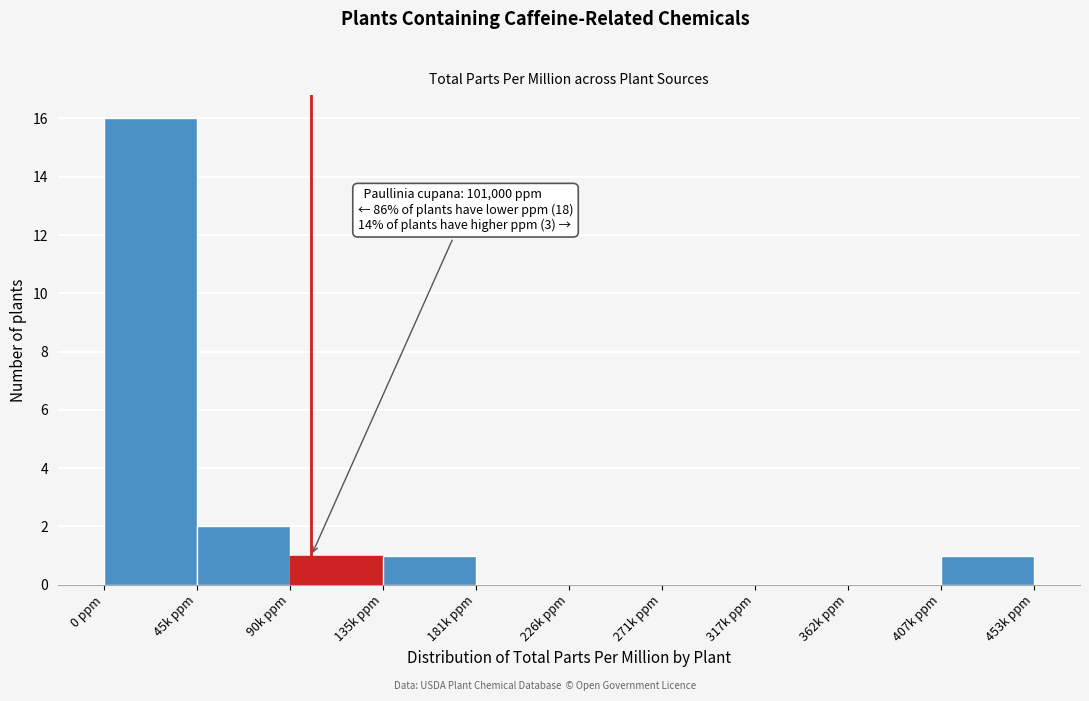

Reading left to right, transcribe all the data shown in this chart.

0 ppm=16	45k ppm=2	90k ppm=1	135k ppm=1	181k ppm=0	226k ppm=0	271k ppm=0	317k ppm=0	362k ppm=0	407k ppm=1